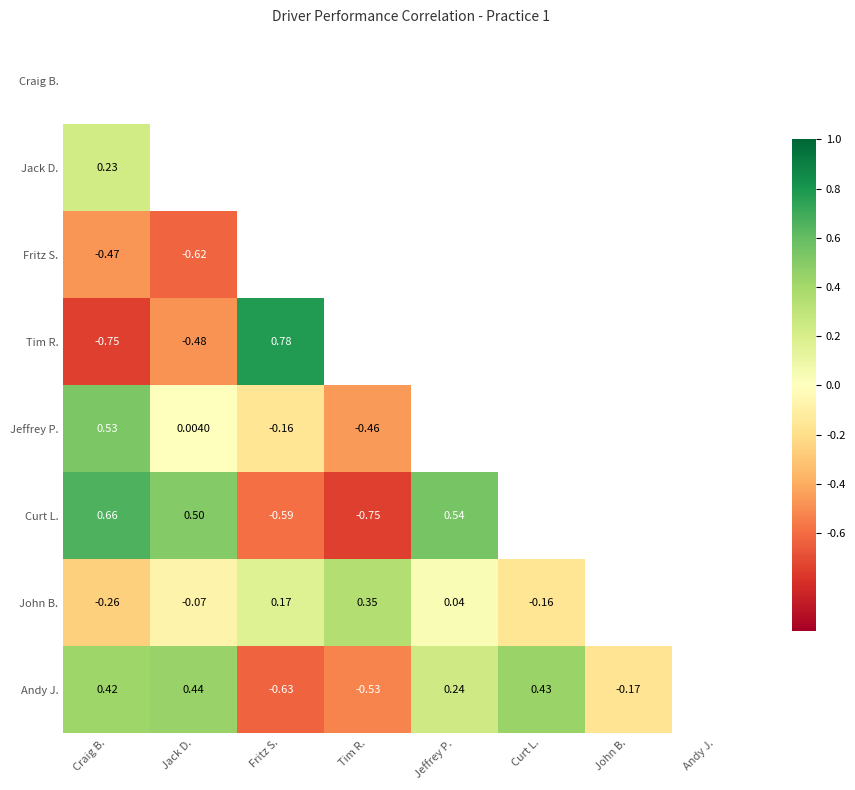

What is the sum of the Jeffrey P. values at Craig B. and Fritz S.?

0.4